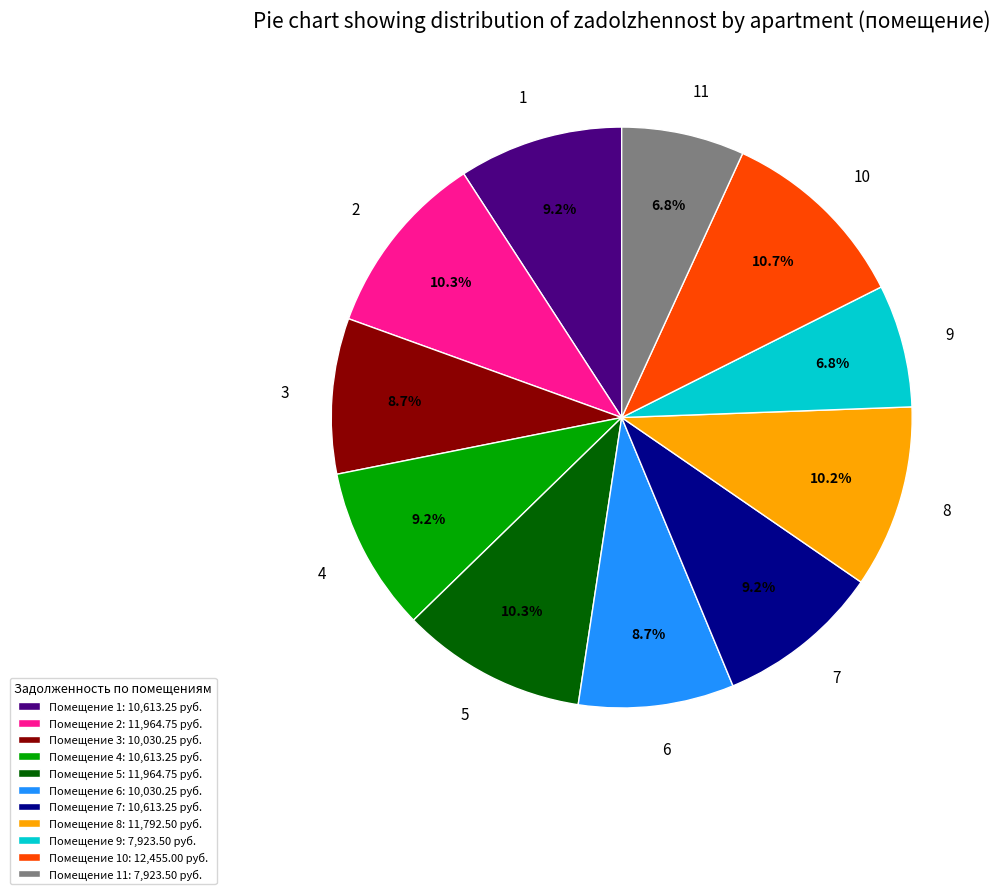

Is there a majority slice in this chart?

No